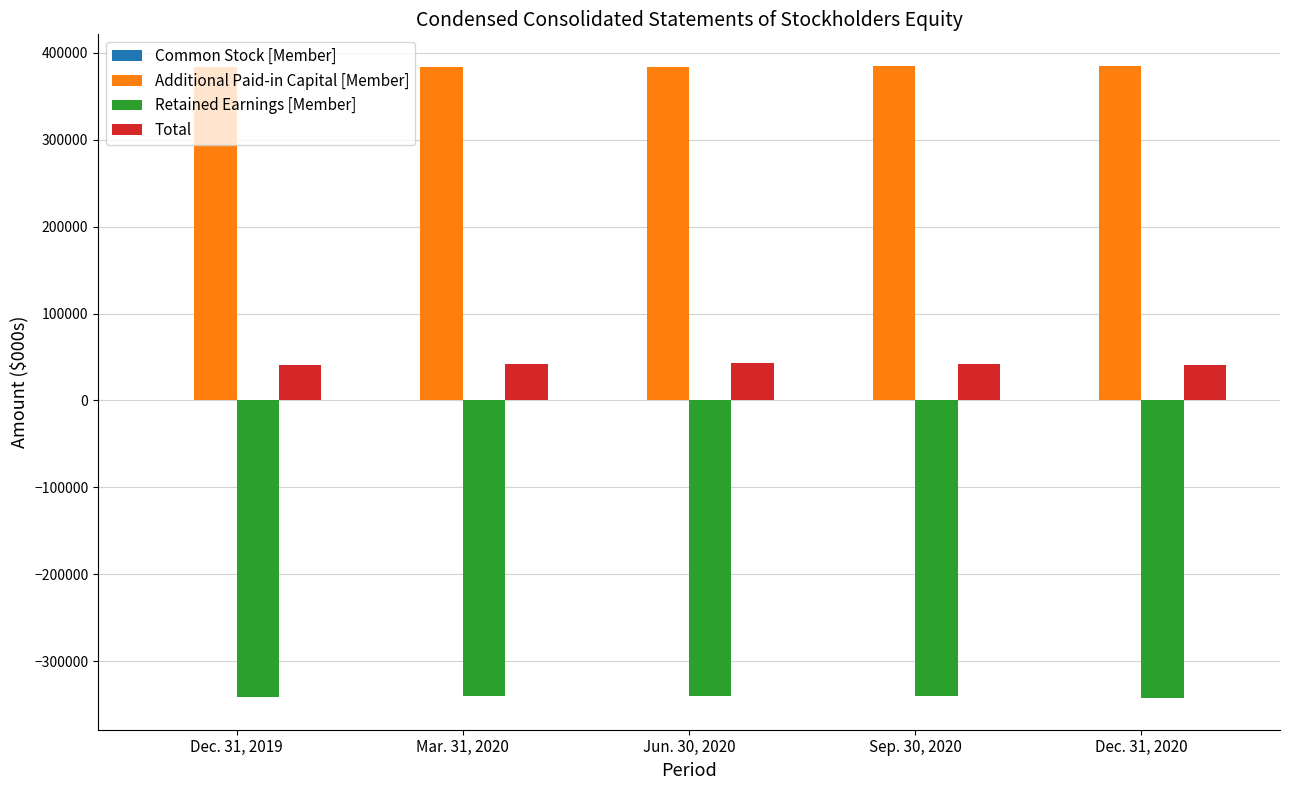

Which series has the largest total across all categories?

Additional Paid-in Capital [Member]